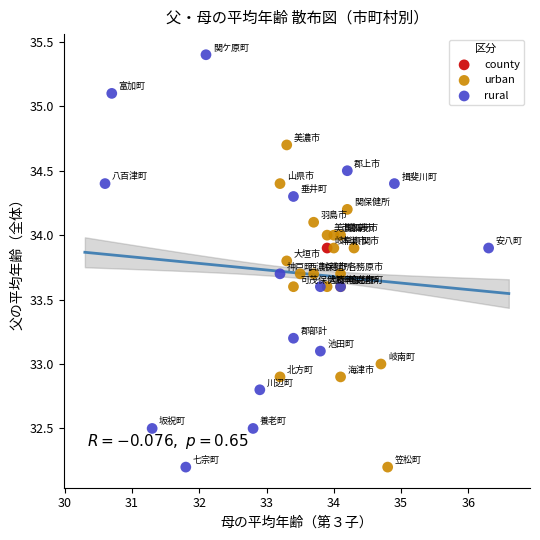

Which series reaches the maximum Y coordinate?

rural